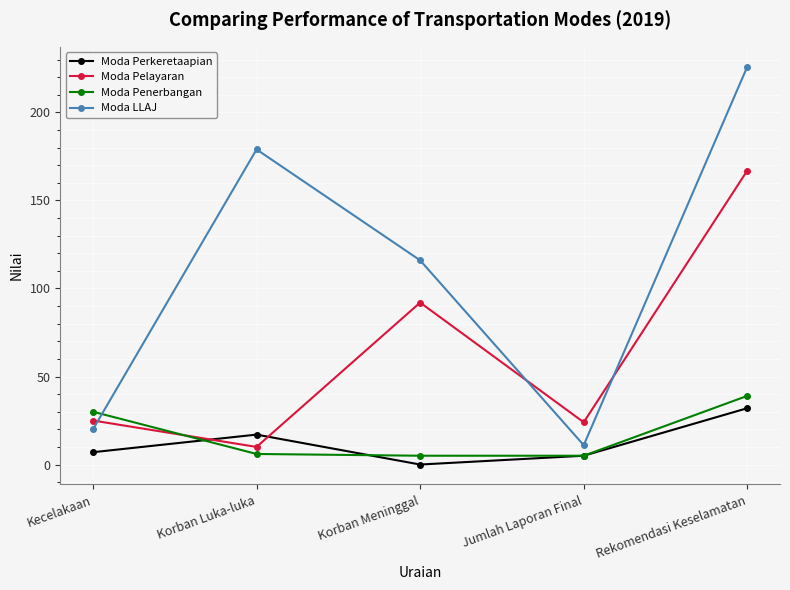

What is the minimum value for Moda Penerbangan?

5